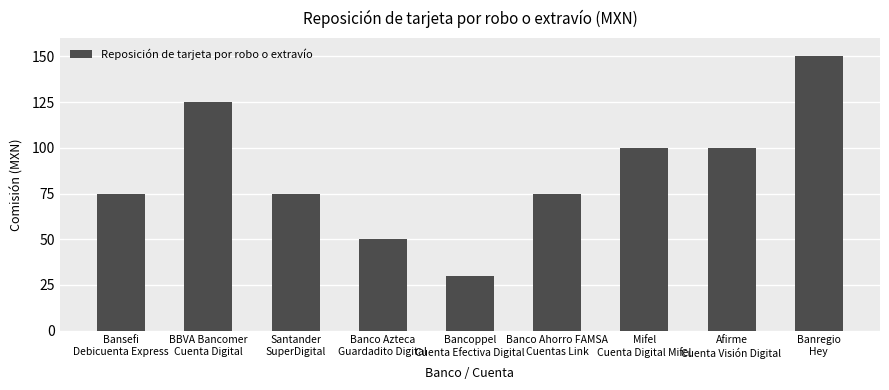

What is the difference between the maximum and minimum values?

120